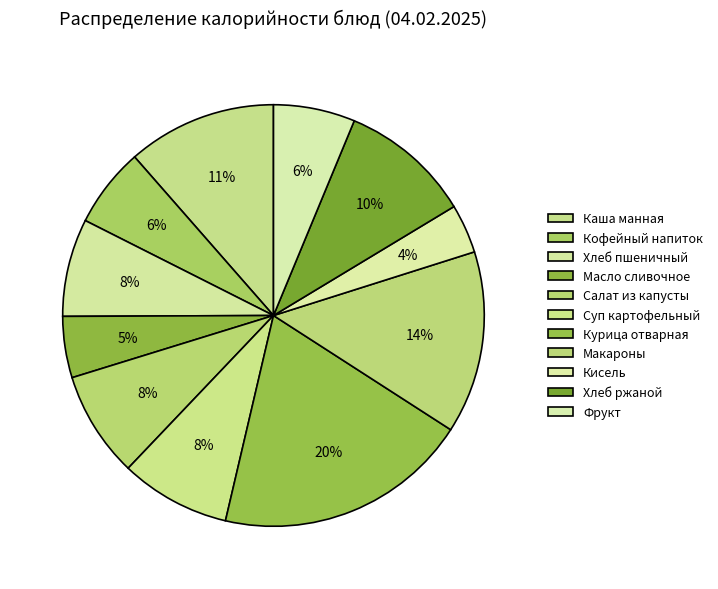

Rank the categories by value from highest to lowest.

Курица отварная, Макароны, Каша манная, Хлеб ржаной, Суп картофельный, Салат из капусты, Хлеб пшеничный, Фрукт, Кофейный напиток, Масло сливочное, Кисель